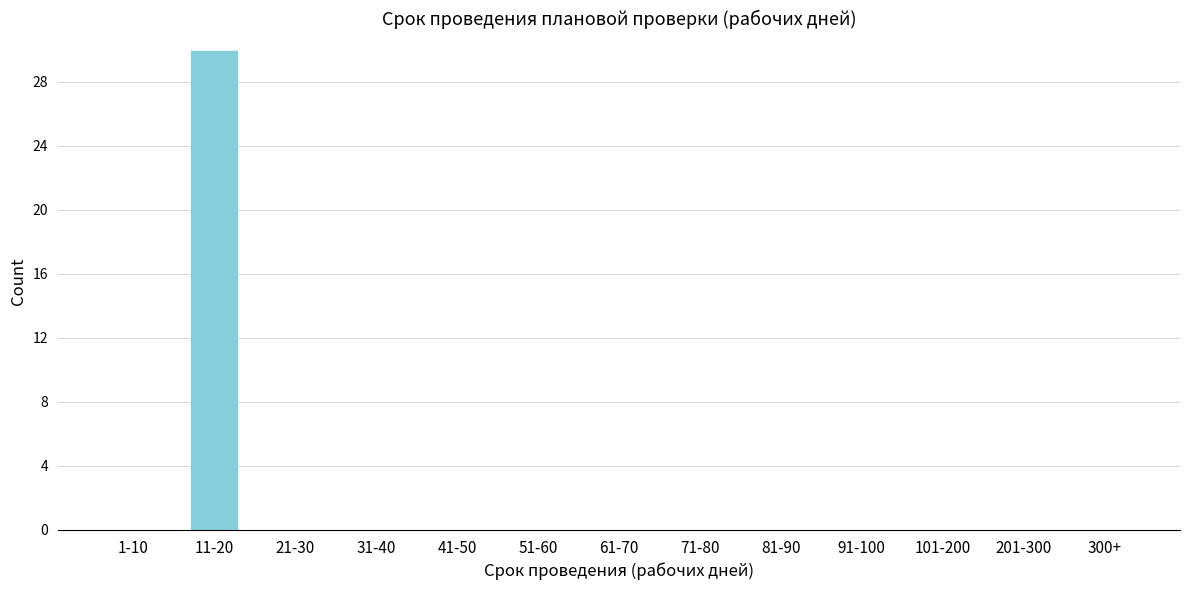

Reading left to right, transcribe all the data shown in this chart.

1-10=0	11-20=30	21-30=0	31-40=0	41-50=0	51-60=0	61-70=0	71-80=0	81-90=0	91-100=0	101-200=0	201-300=0	300+=0